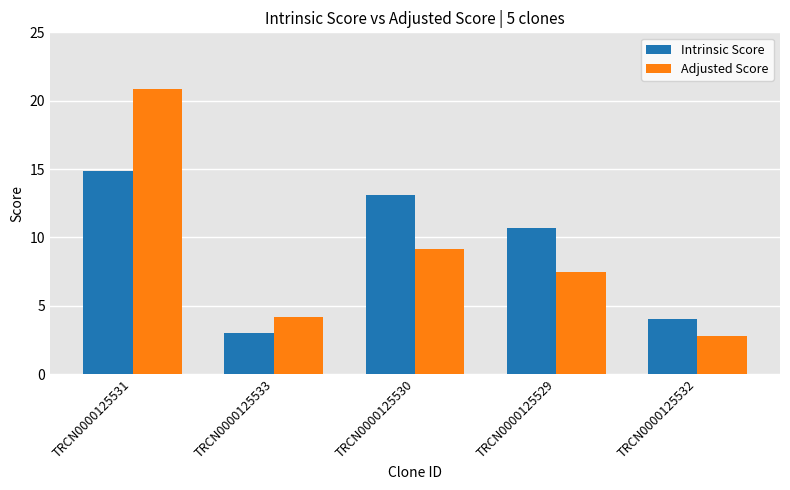

What is the value of the Adjusted Score bar at the 2nd from the left?

4.2